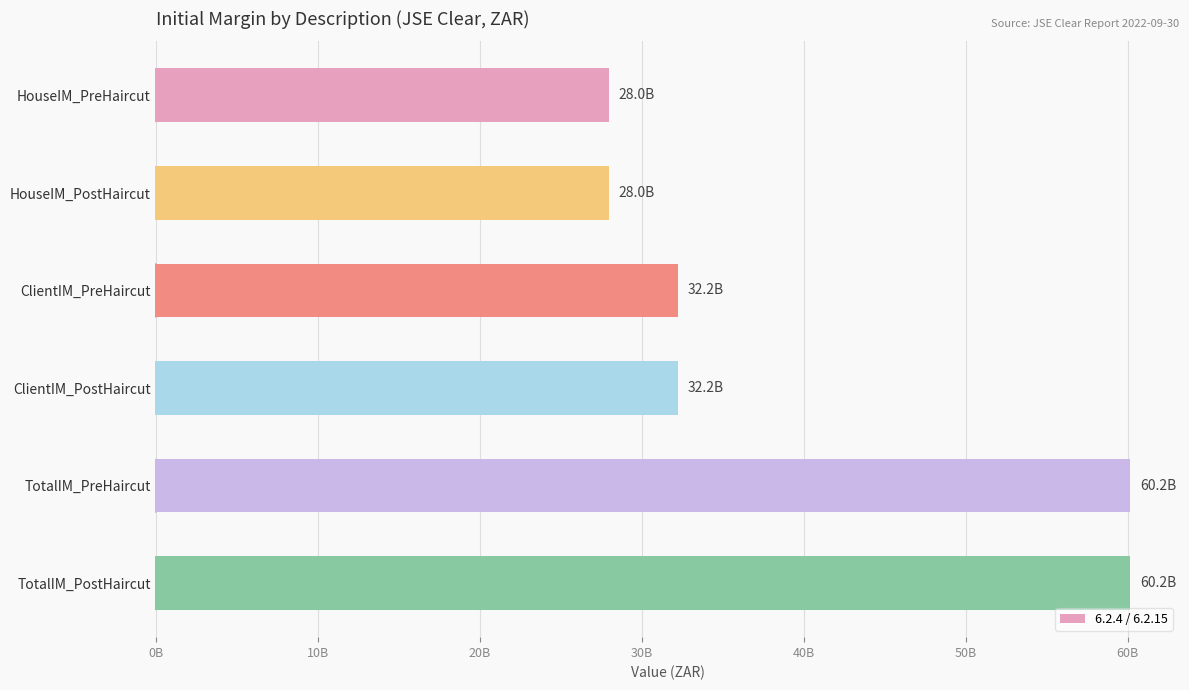

What is the difference between the second highest and minimum values?

32207794127.0